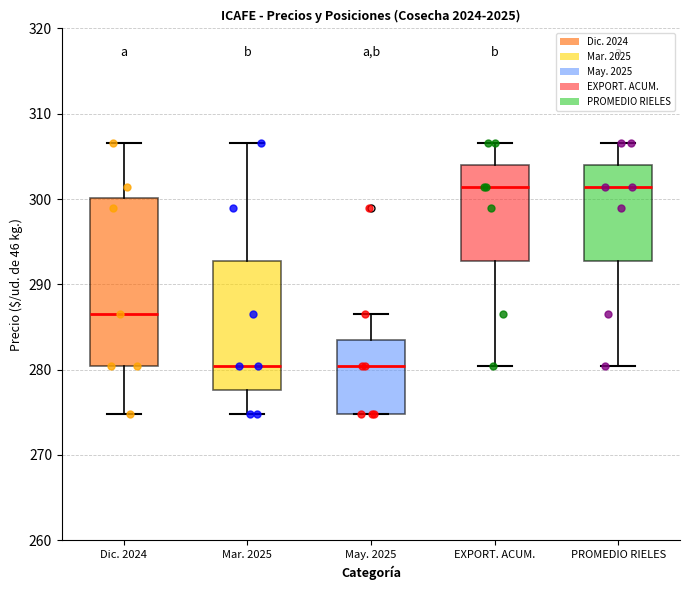

Comparing the boxes themselves (not the whiskers), which one is the tallest?

Dic. 2024